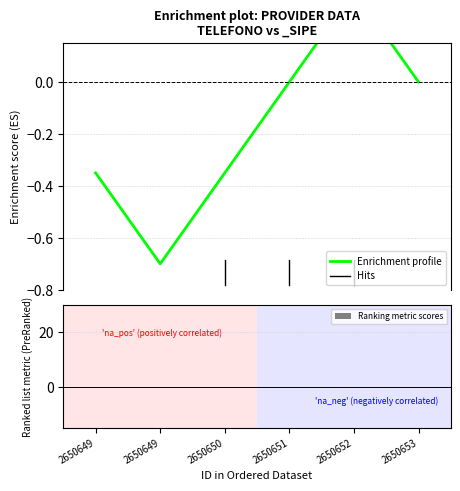

At which label does Ranking metric scores reach its peak?

2650649